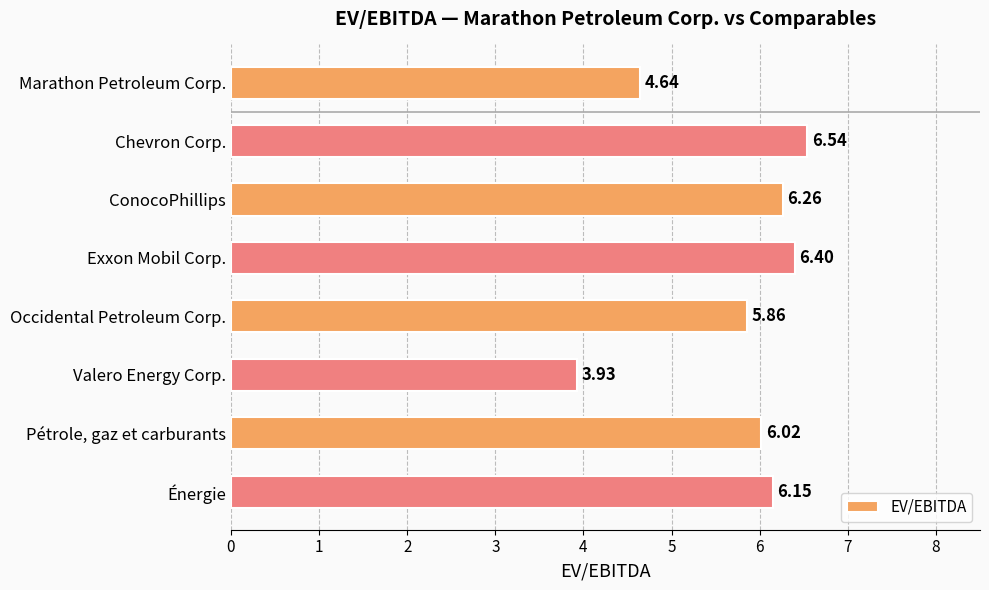

Which label corresponds to the largest value in the chart?

Chevron Corp.